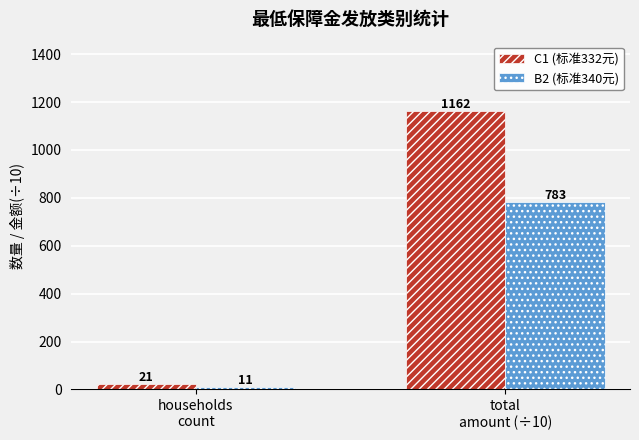

Which series has the largest range (max minus min)?

C1 (标准332元)